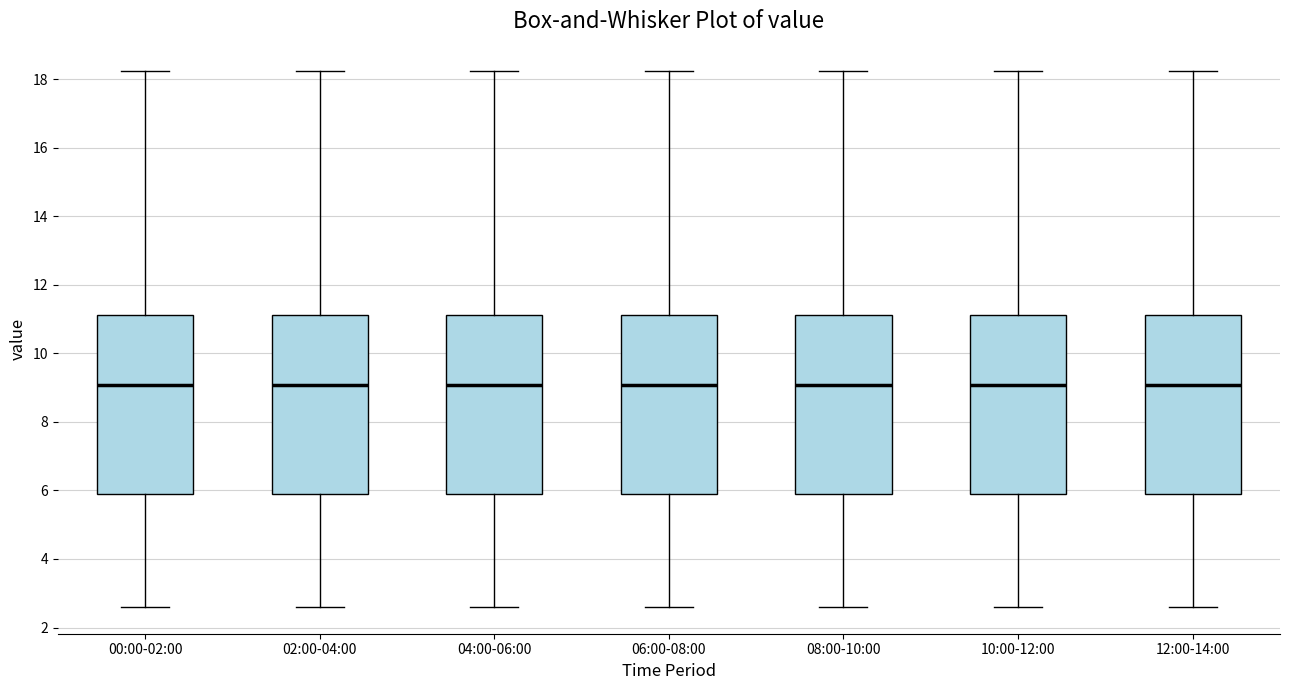

Reading left to right, read every box against the y-axis: the position of its median line, the range the box covers, and the ends of its whiskers. The values are not printed on the chart, so give them approximately, as read against the axis.

00:00-02:00: median 9.0, box 5.8 to 11.2, whiskers 2.6 to 18.2
02:00-04:00: median 9.0, box 5.8 to 11.2, whiskers 2.6 to 18.2
04:00-06:00: median 9.0, box 5.8 to 11.2, whiskers 2.6 to 18.2
06:00-08:00: median 9.0, box 5.8 to 11.2, whiskers 2.6 to 18.2
08:00-10:00: median 9.0, box 5.8 to 11.2, whiskers 2.6 to 18.2
10:00-12:00: median 9.0, box 5.8 to 11.2, whiskers 2.6 to 18.2
12:00-14:00: median 9.0, box 5.8 to 11.2, whiskers 2.6 to 18.2